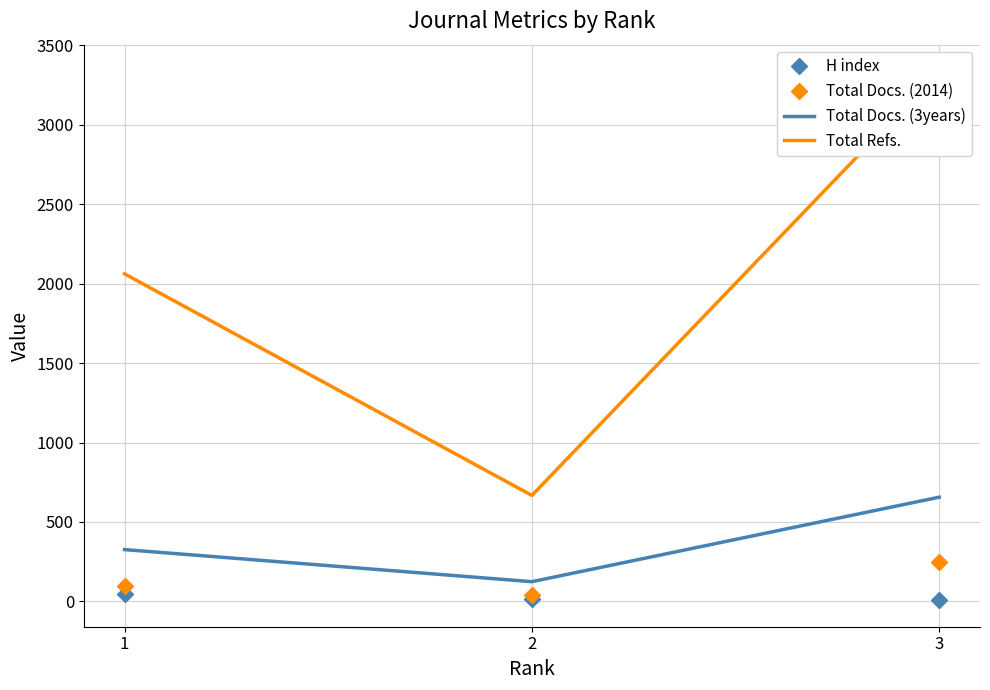

What is the value of the H index point at the 3rd from the left?

7